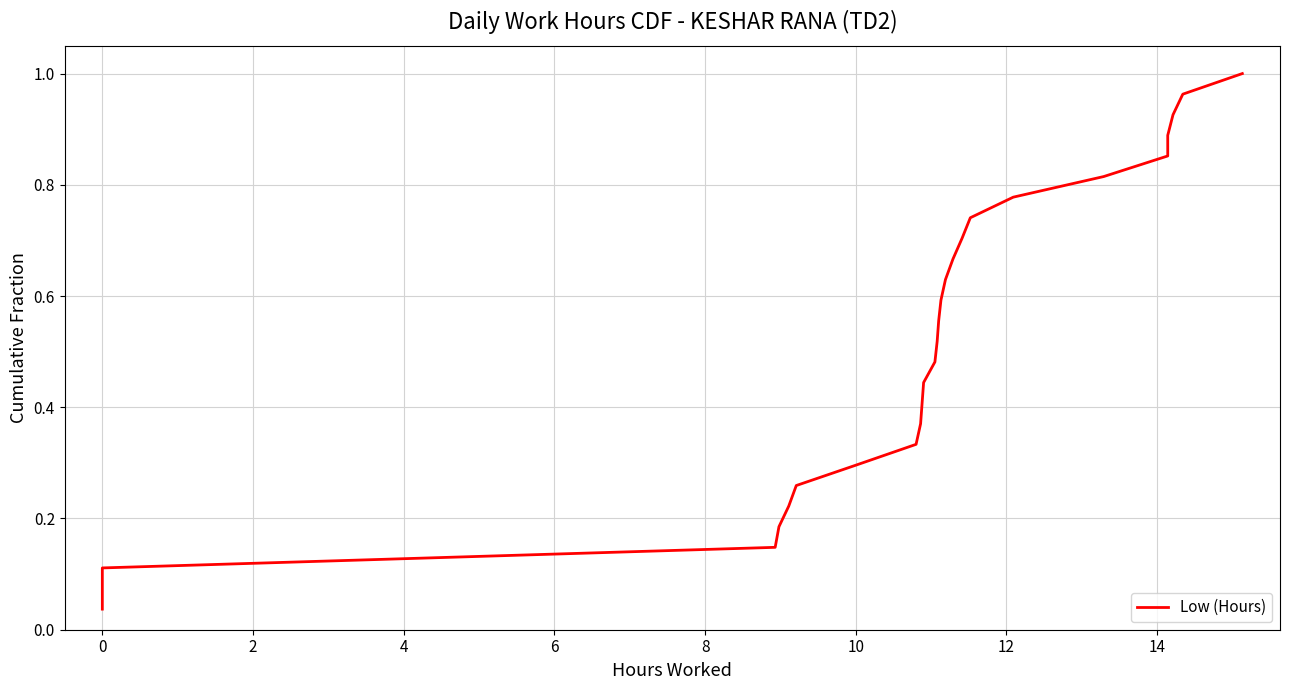

How many series are shown in this chart?

1